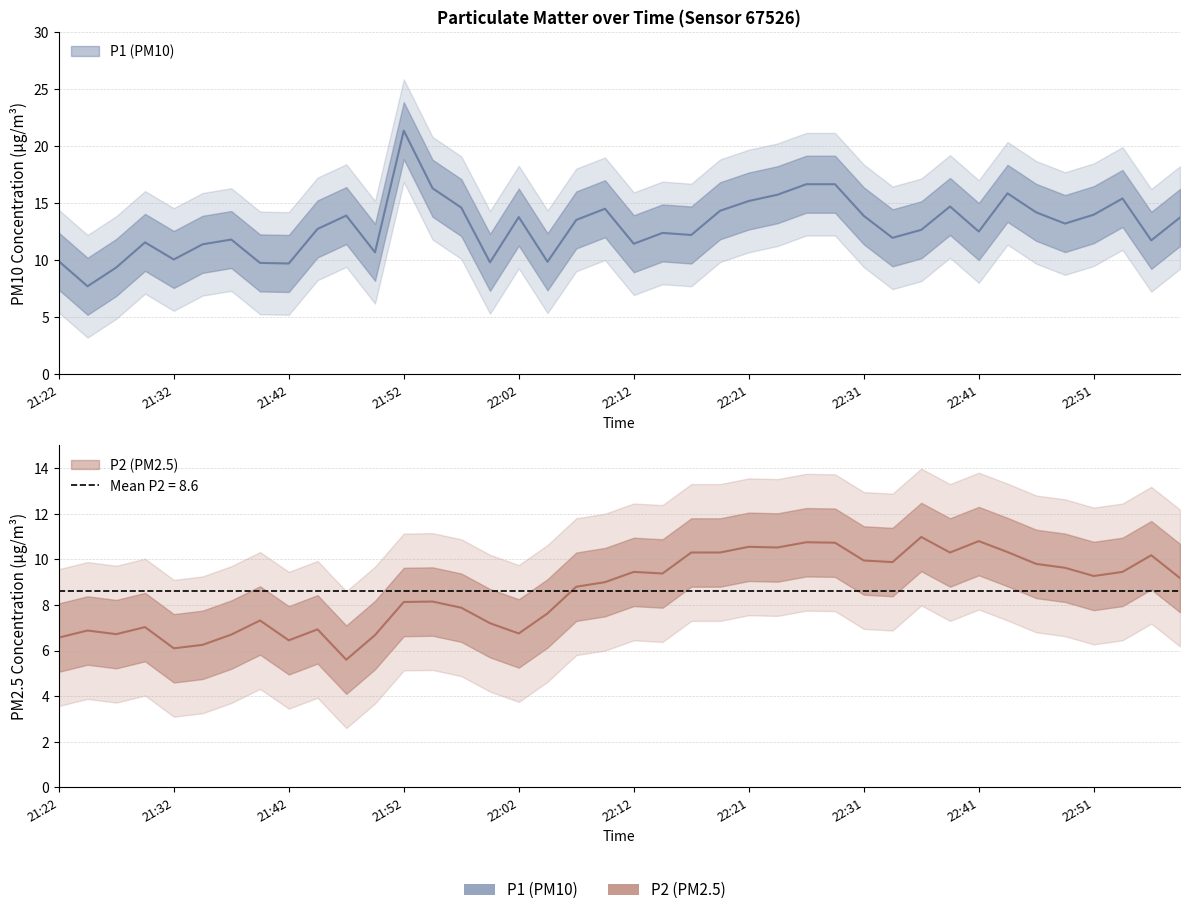

Where is P1 nearest to the value 14?

22:51